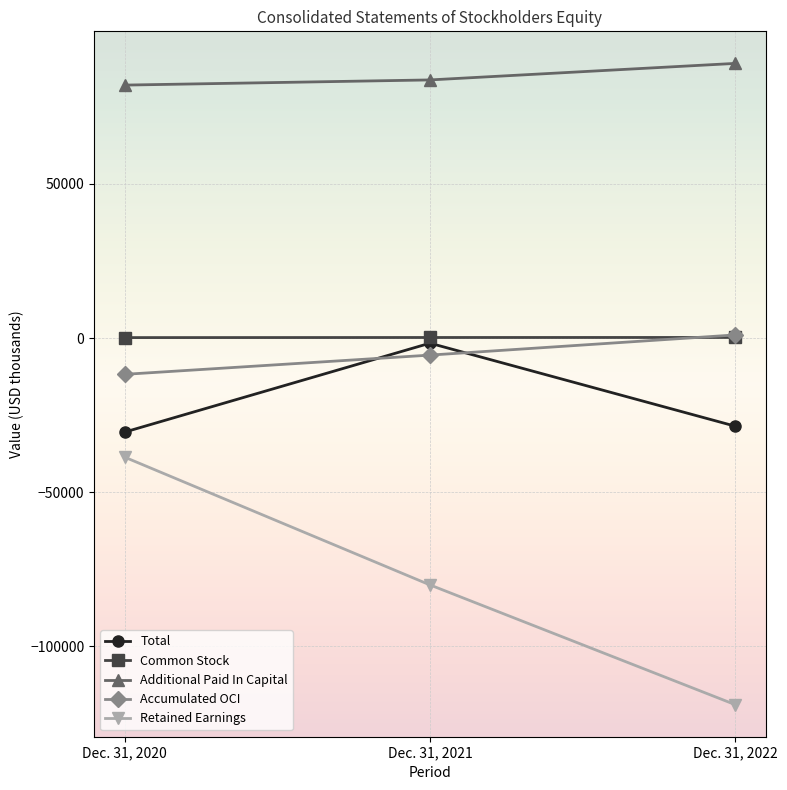

How many categories are shown in the chart?

3